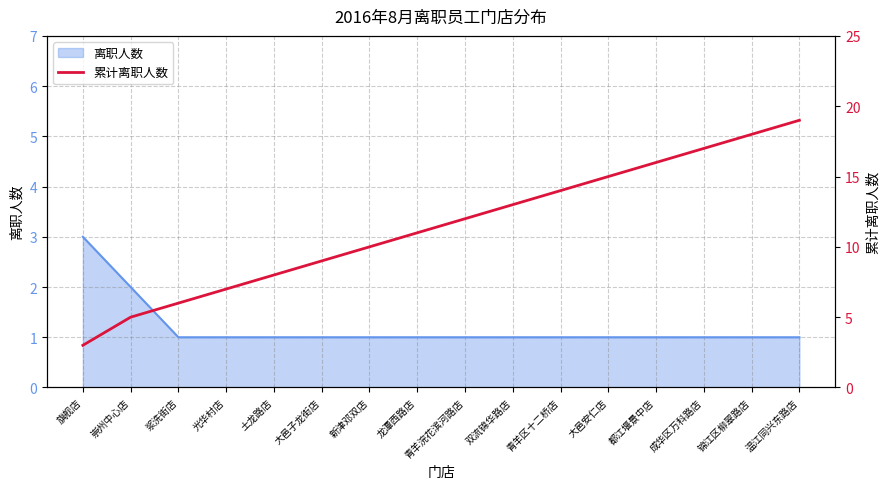

Does the chart have visible grid lines?

Yes